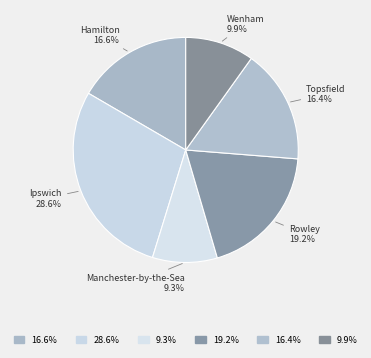

Is there any slice that represents more than half of the pie?

No